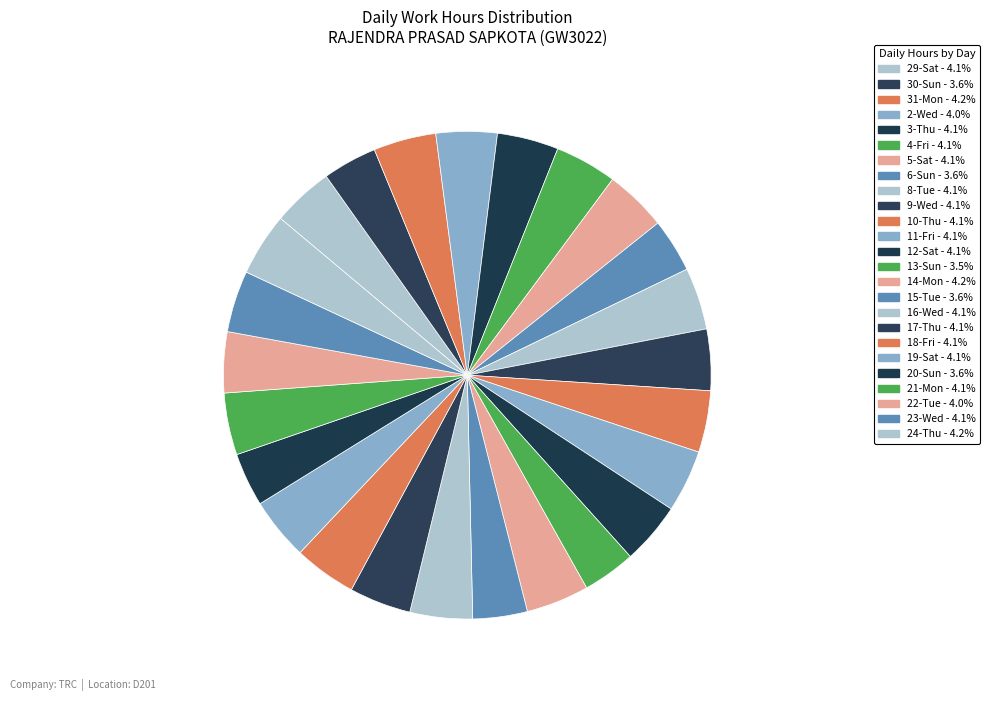

What portion of the pie excludes 23-Wed?

95.9%